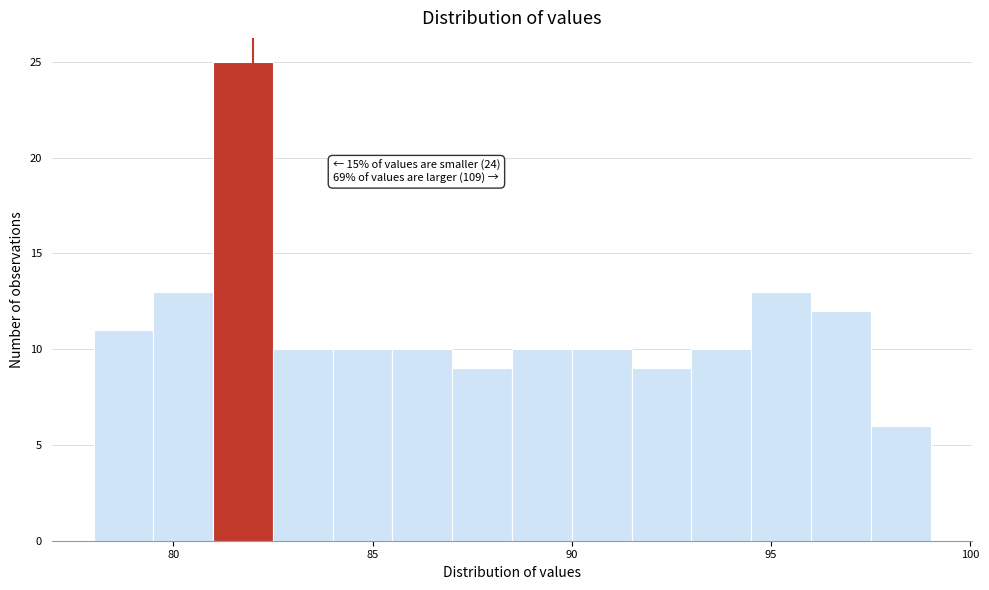

Around what value on the x-axis is the tallest bar? Give the approximate position of its centre, as read against the axis.

82.0